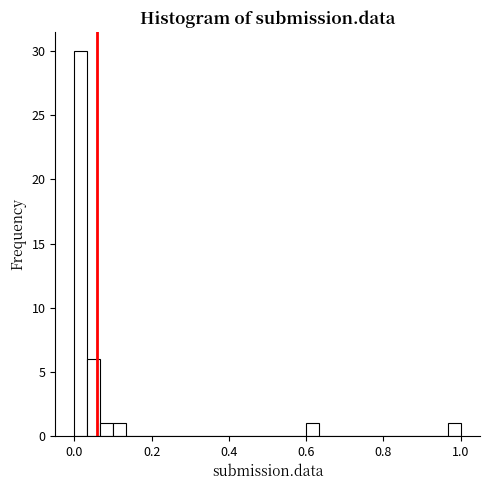

Read against the x-axis, roughly where is the centre of the tallest bar?

0.02